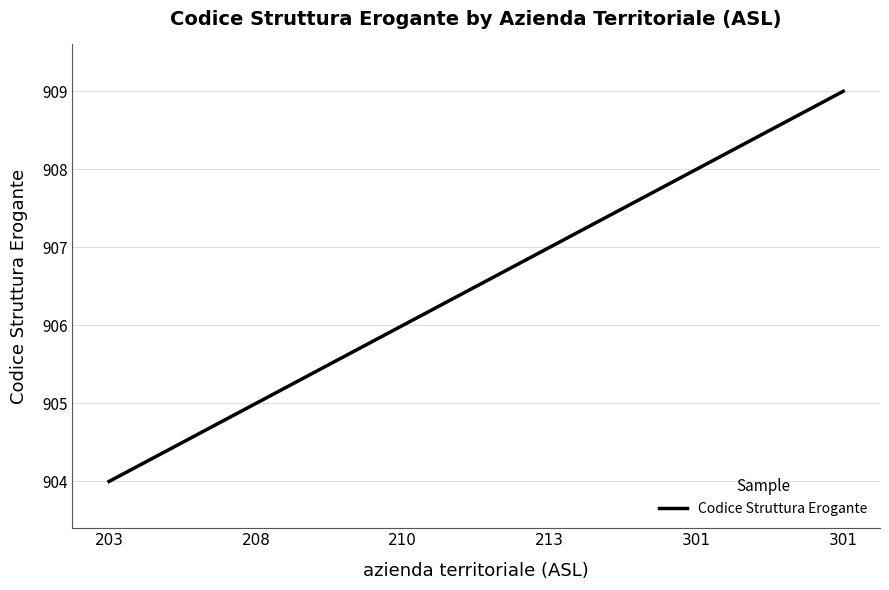

Count the number of categories in the chart.

6